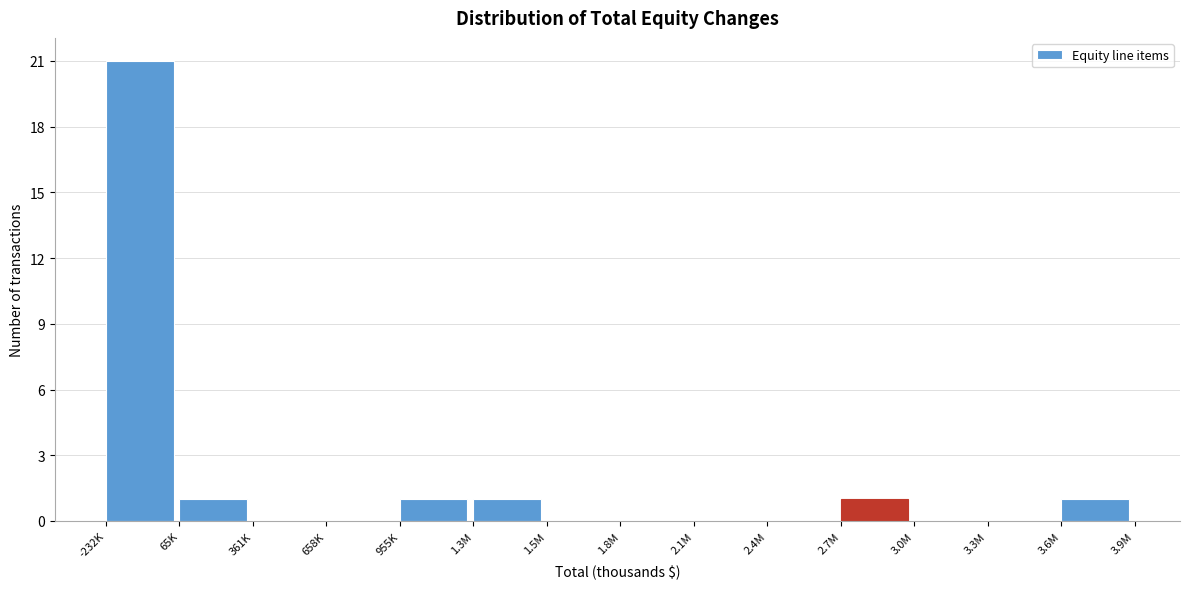

Reading right to left, list all the values displayed in this chart.

3.6M=1	3.3M=0	3.0M=0	2.7M=1	2.4M=0	2.1M=0	1.8M=0	1.5M=0	1.3M=1	955K=1	658K=0	361K=0	65K=1	-232K=21